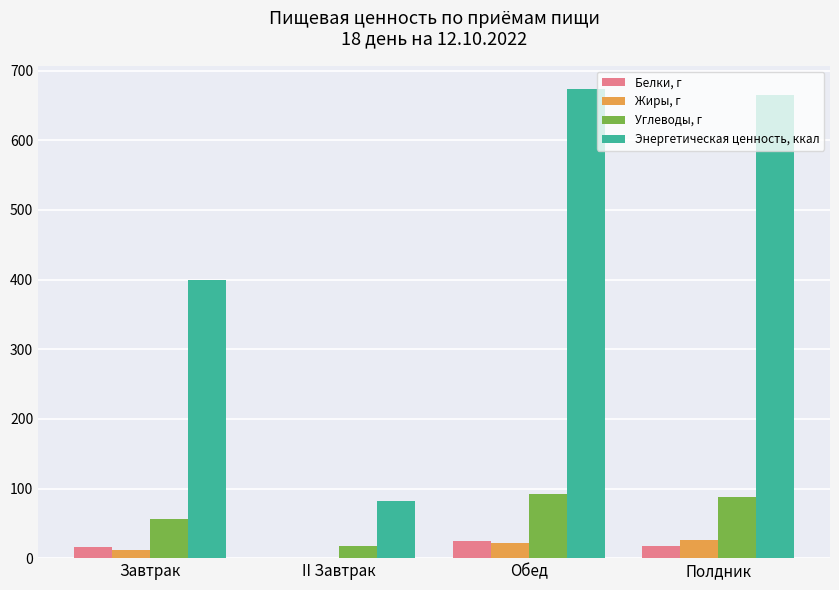

Where does the Энергетическая ценность, ккал series first go above 664?

Обед